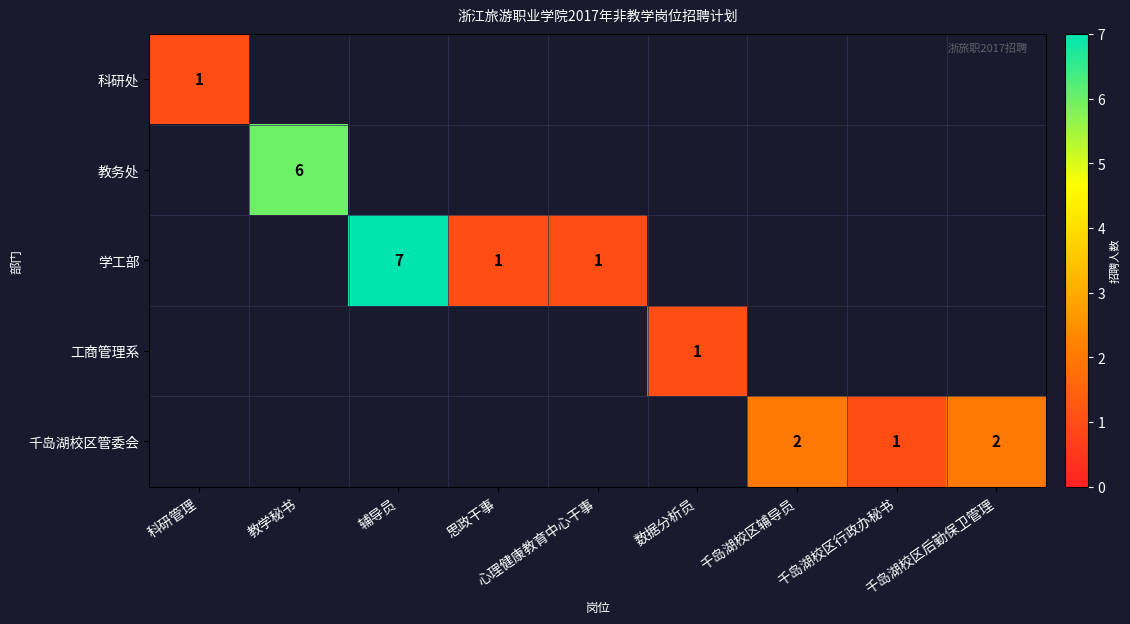

True or false: 工商管理系 has a value of 2 at 数据分析员.

False